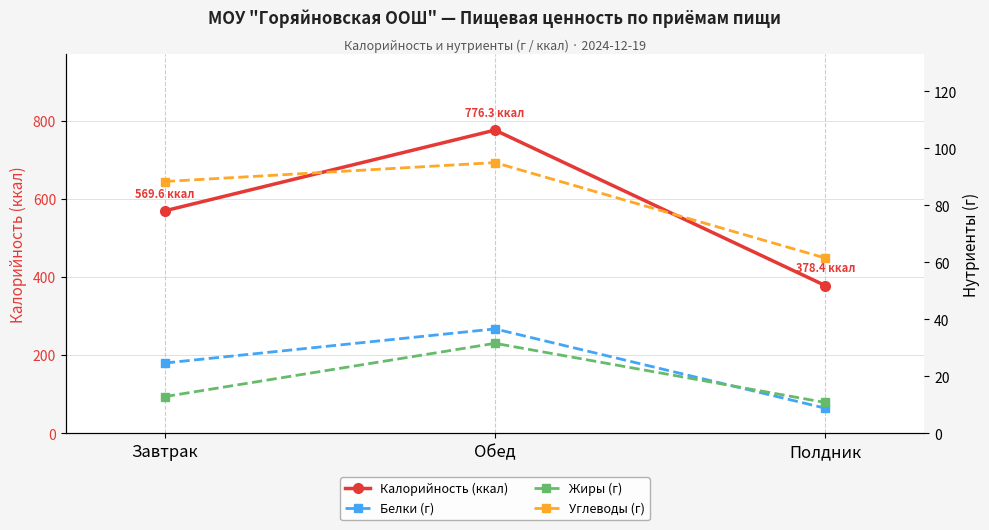

At which label does Углеводы (г) reach its peak?

Обед